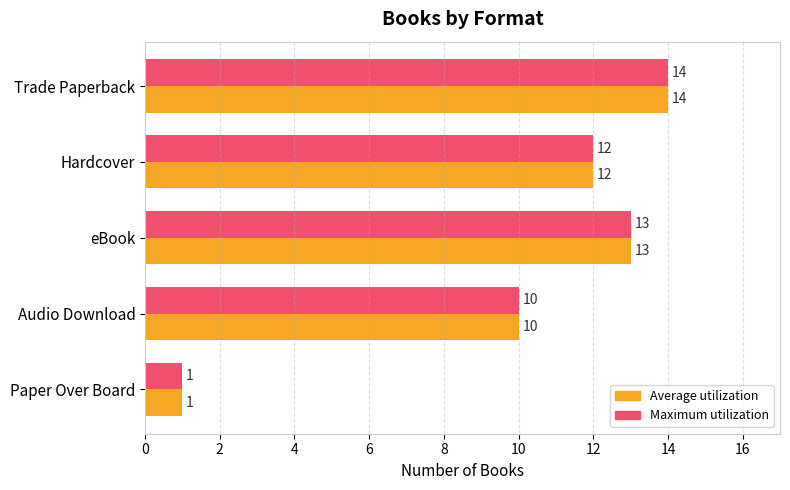

At which category is the sum across all series the highest?

Trade Paperback